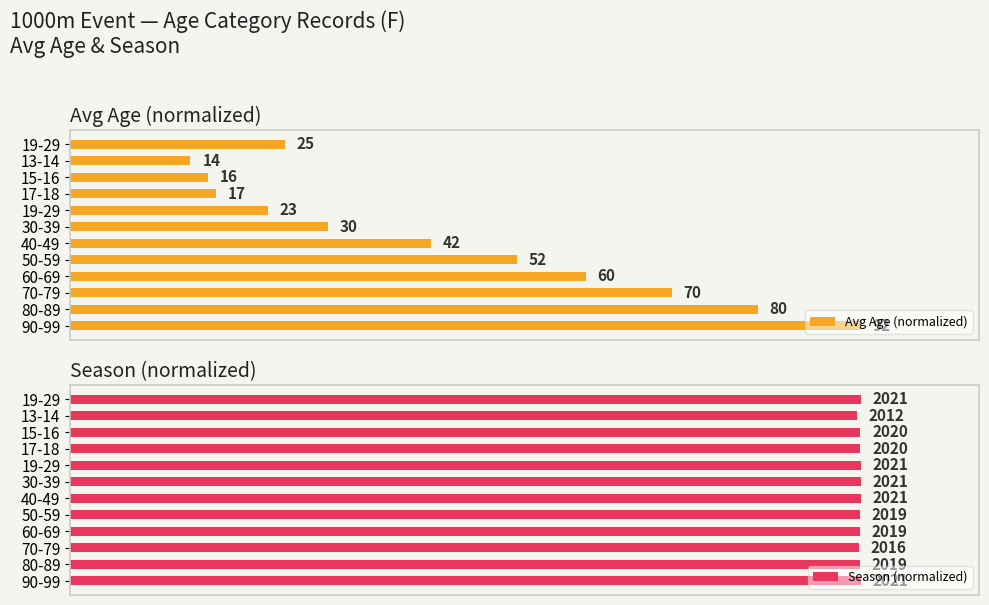

Between 17-18 and 70-79, which series saw the biggest shift?

Avg Age (normalized)